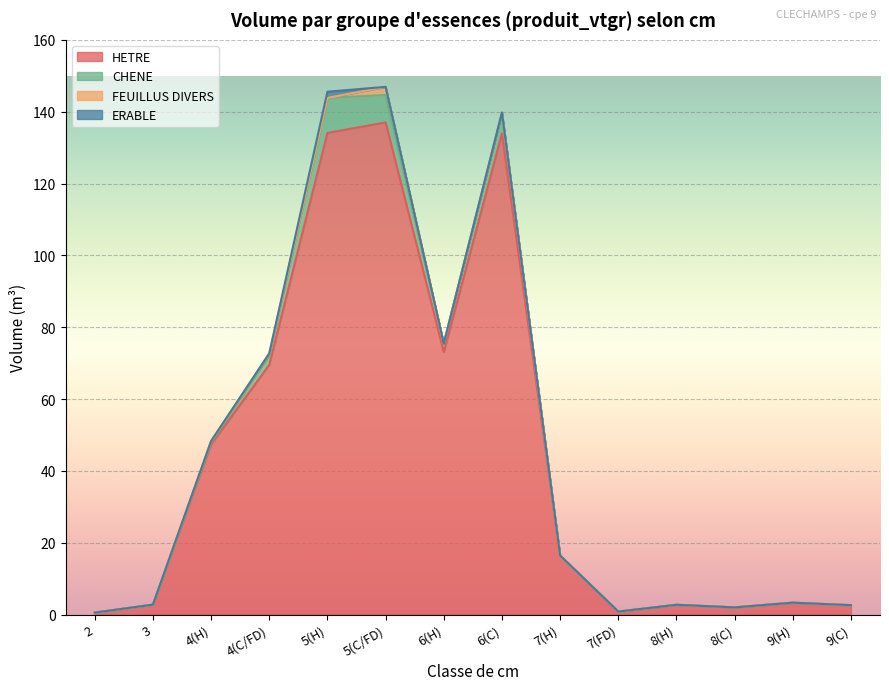

List the series in order of their peak value, lowest first.

ERABLE, FEUILLUS DIVERS, CHENE, HETRE